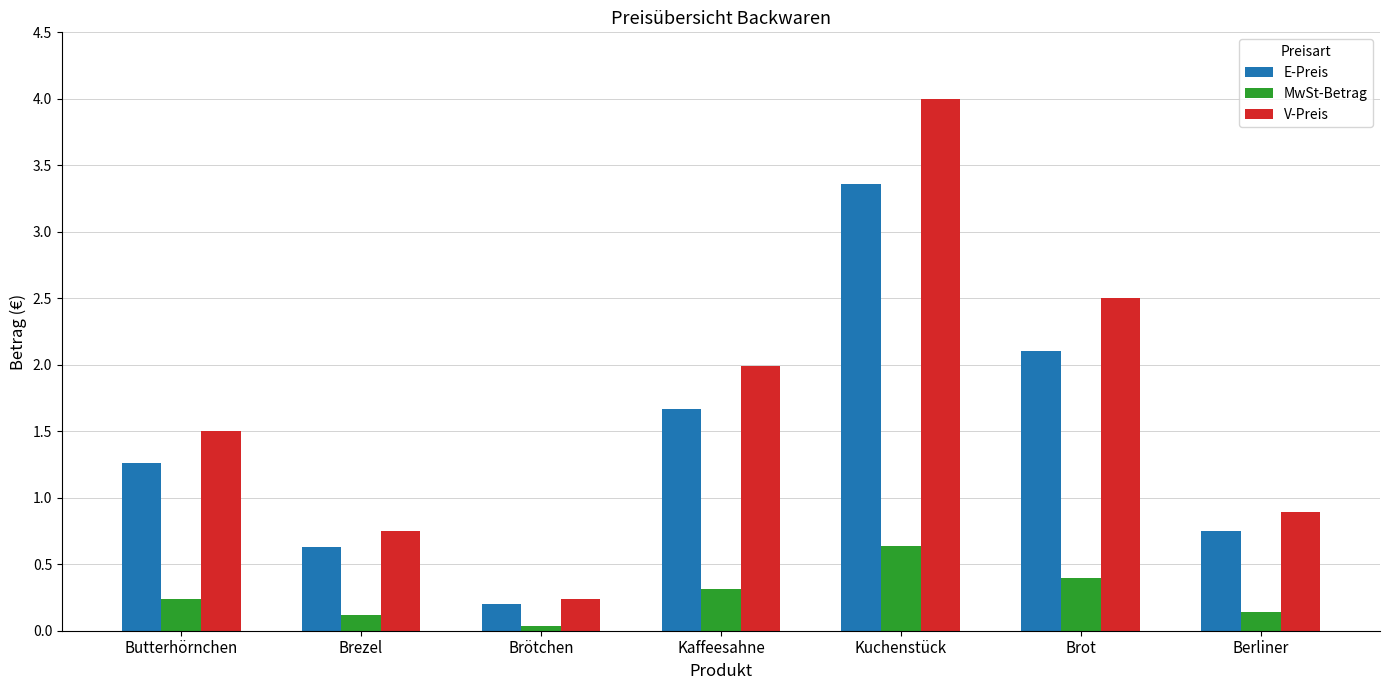

What is the average value of the E-Preis series?

1.4